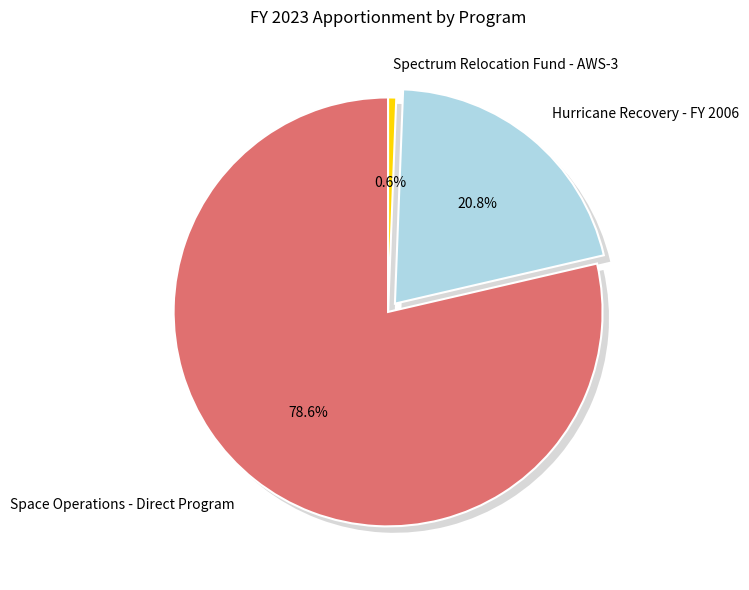

How much of the chart is everything except Hurricane Recovery - FY 2006?

79.2%